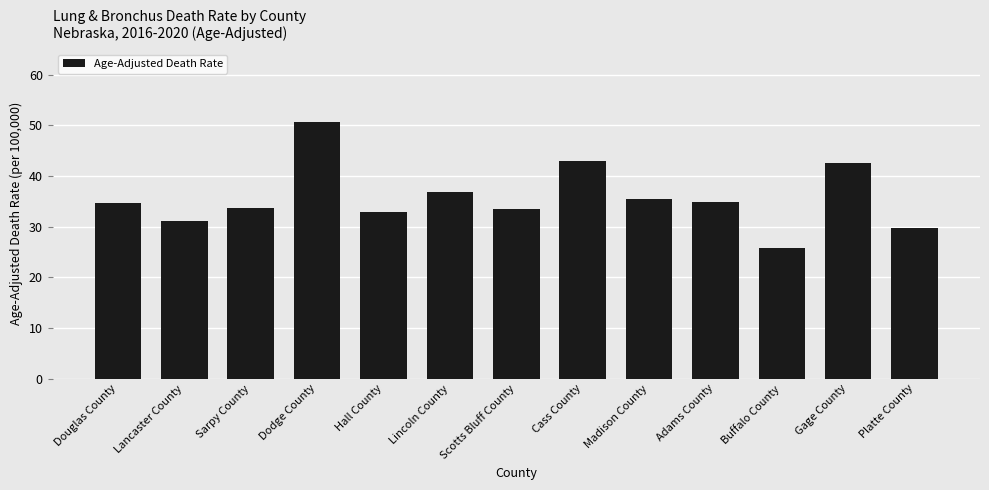

What is the value of the 7th bar from the left?

33.5